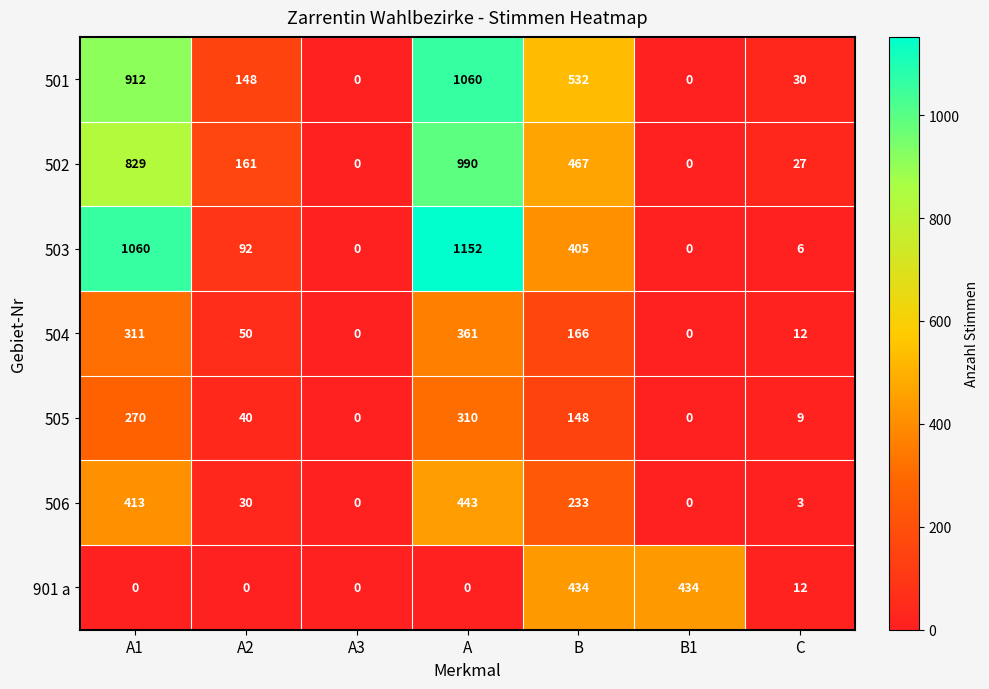

Which series has the largest range (max minus min)?

503